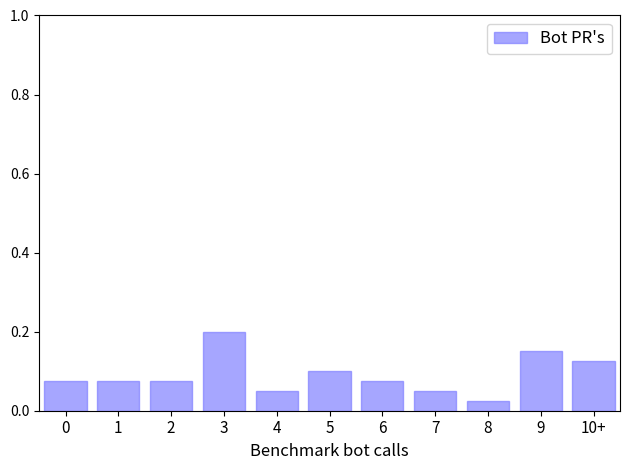

Which has a higher value, 8 or 7?

7